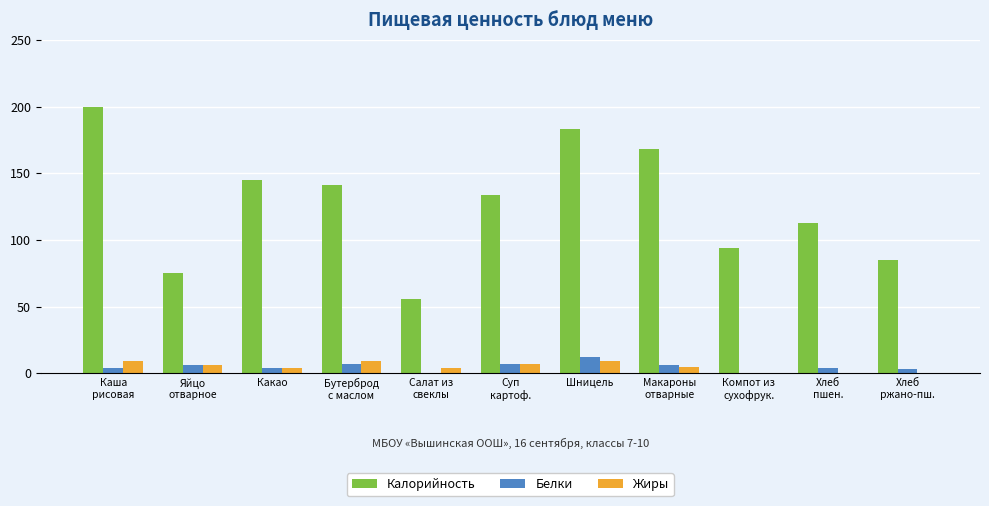

At which category is the sum across all series the highest?

Каша
рисовая